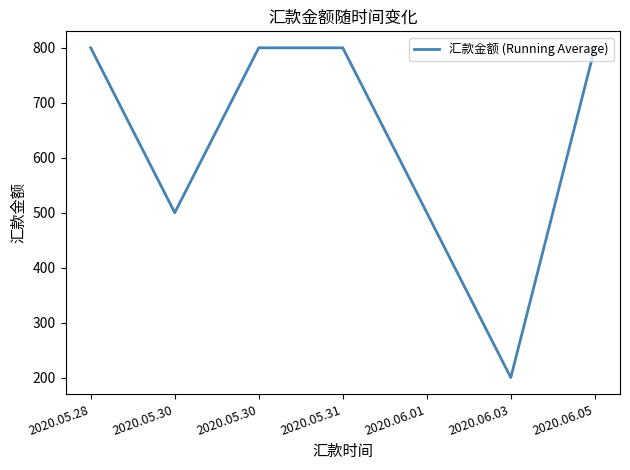

Count the number of data series in this chart.

1